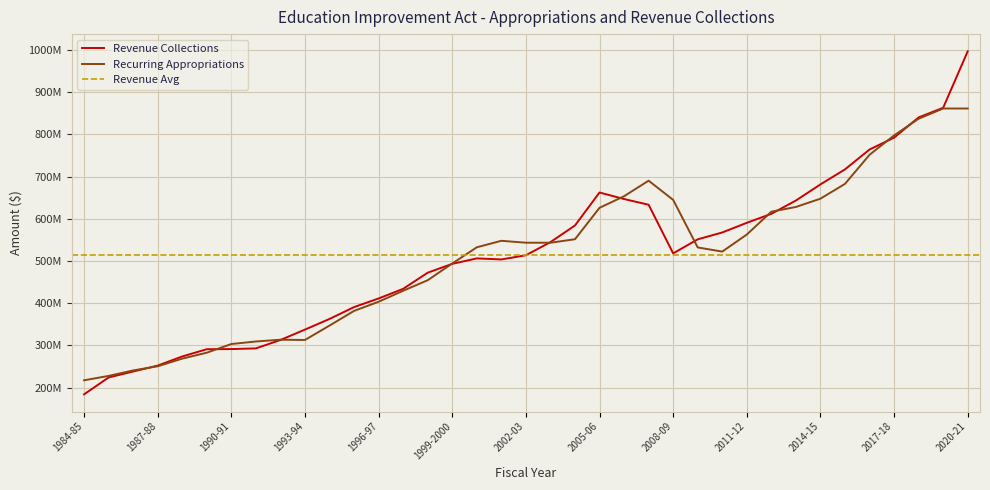

What is the total value across all series at 2017-18?

1589674686.0